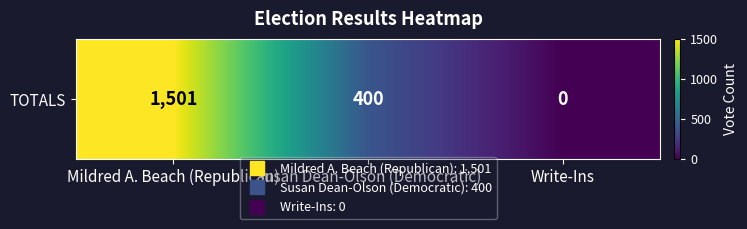

Where does the data first go above 400?

Mildred A. Beach (Republican)